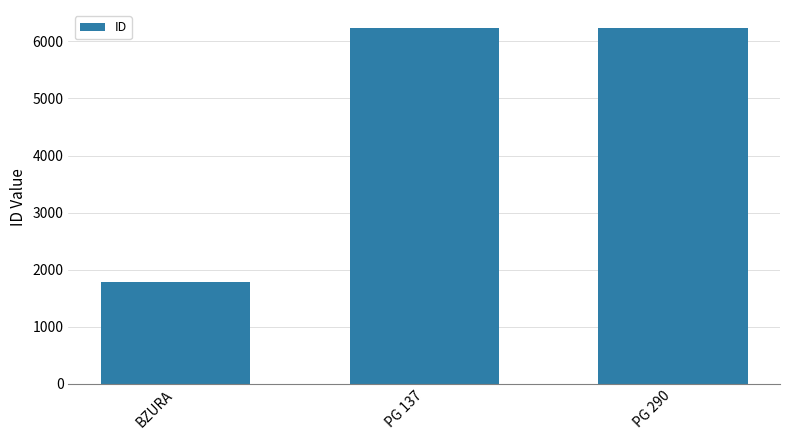

Count the number of data series in this chart.

1